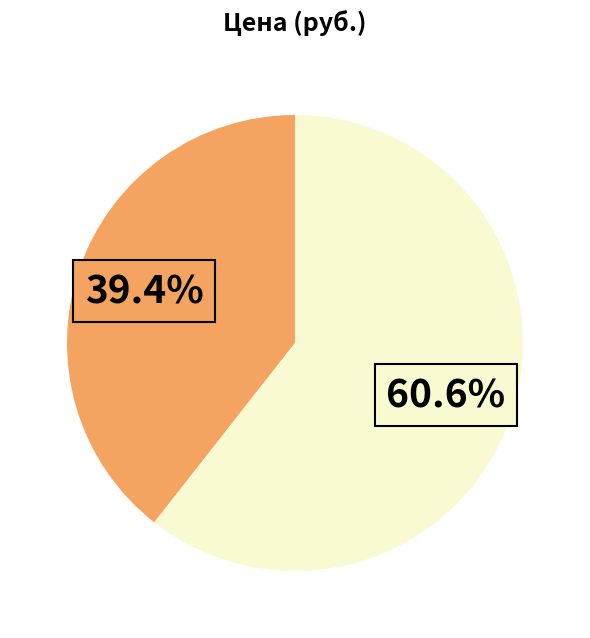

Is there a majority slice in this chart?

Yes